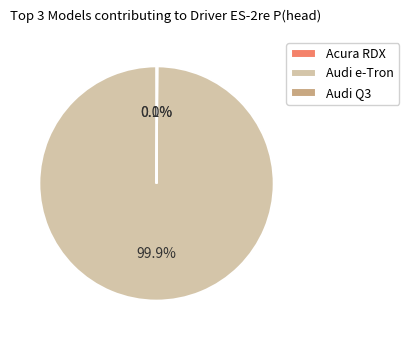

Which category has the biggest portion of the pie?

Audi e-Tron